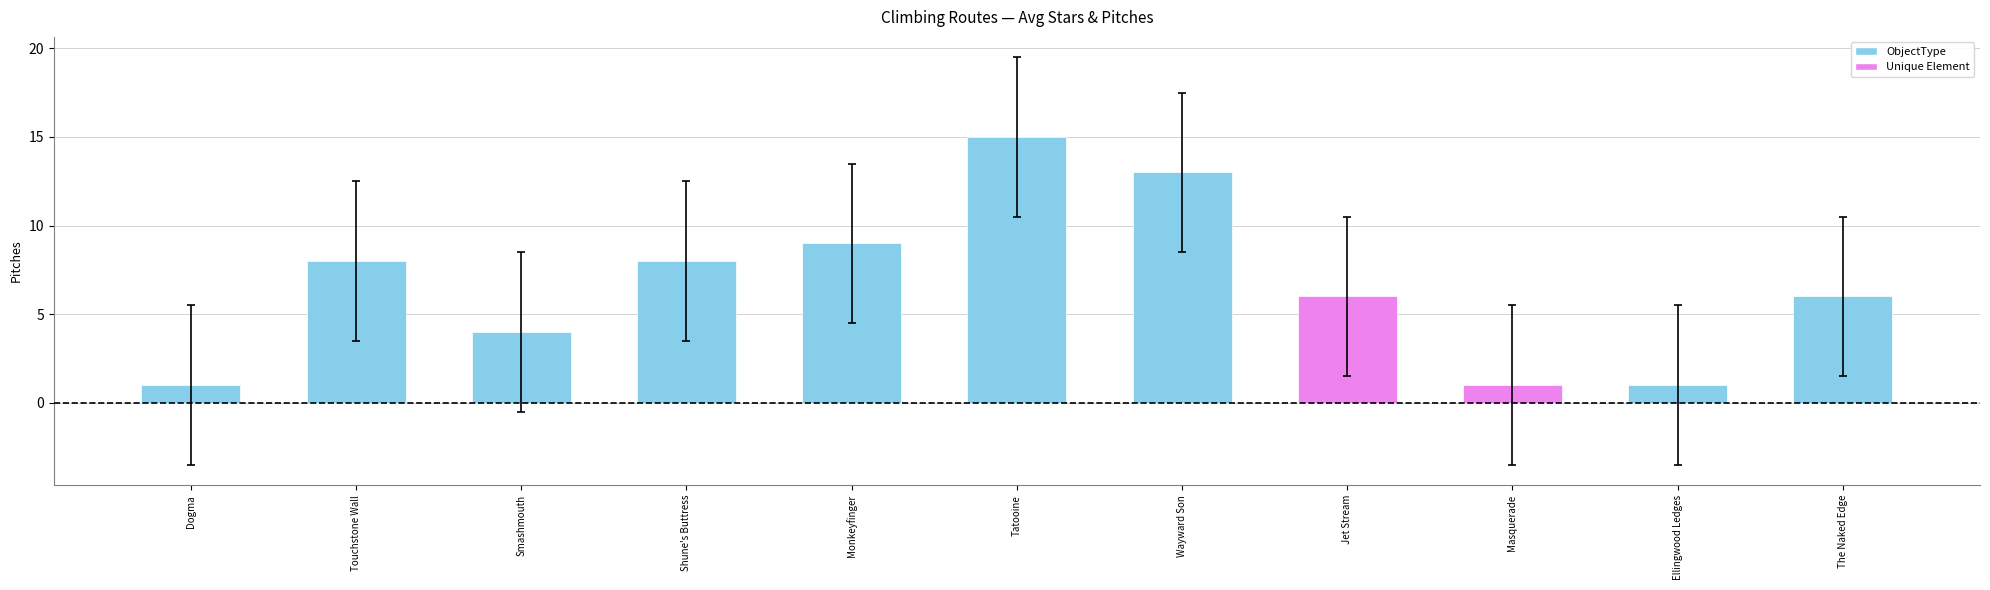

Reading left to right, transcribe all the data shown in this chart.

1	8	4	8	9	15	13	6	1	1	6